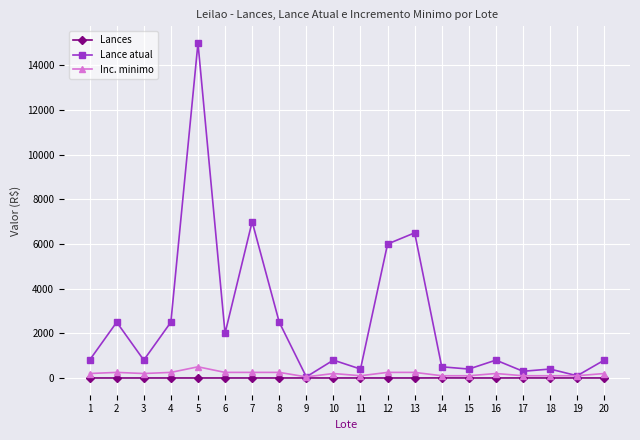

What is the minimum value for Lance atual?

50